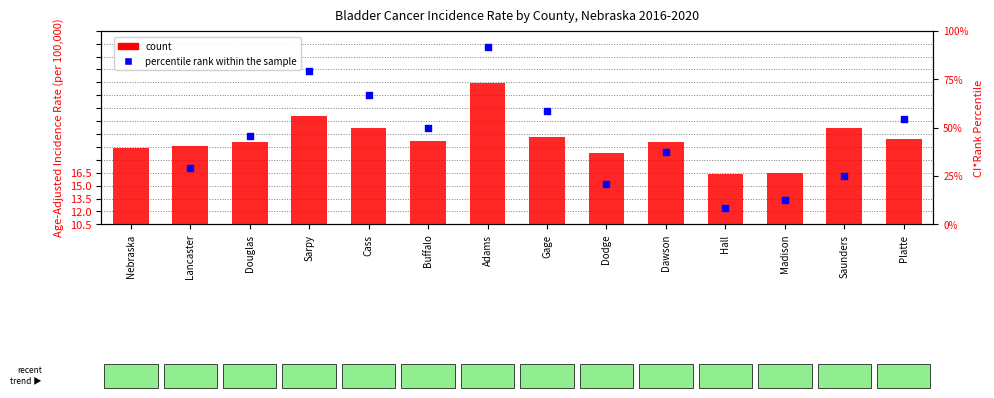

What are all the series names shown in the legend?

count, percentile rank within the sample